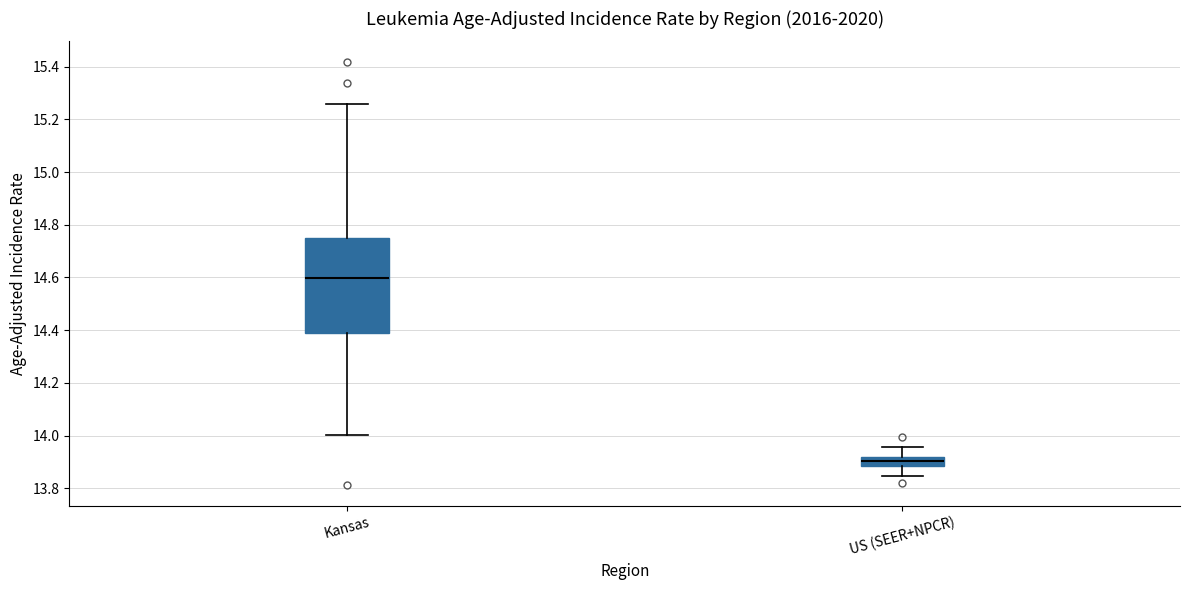

Comparing the boxes themselves (not the whiskers), which one is the tallest?

Kansas